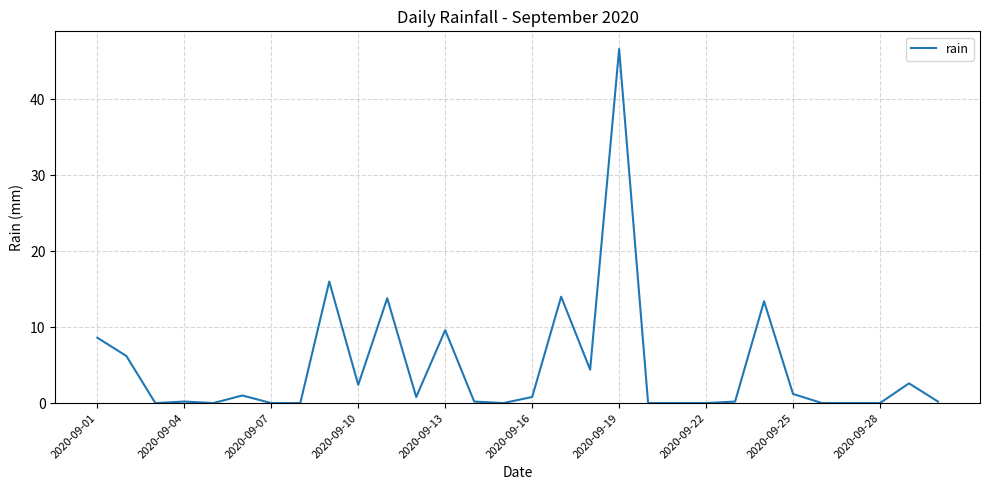

What is the maximum value shown in the chart?

46.6